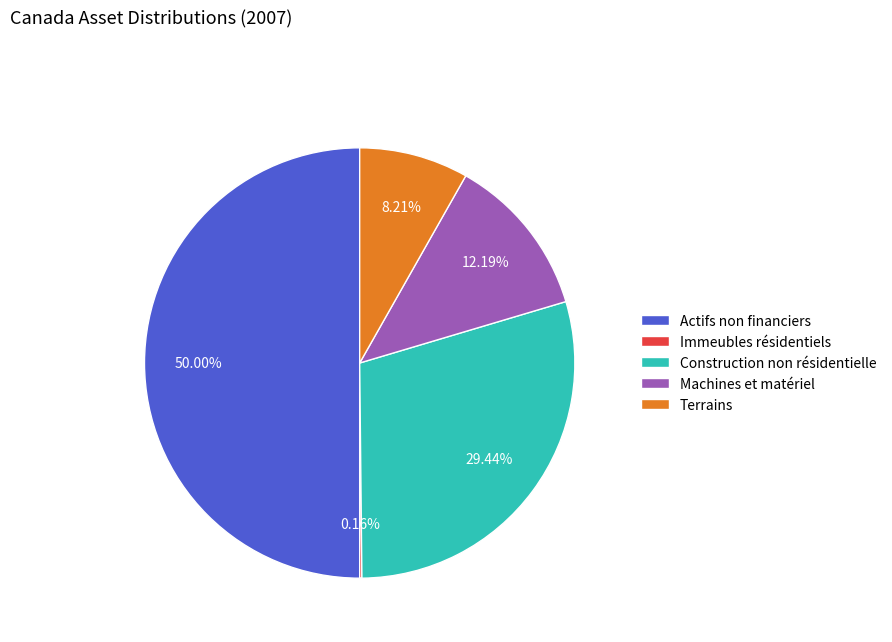

Do Actifs non financiers and Terrains together represent more than half of the pie?

Yes